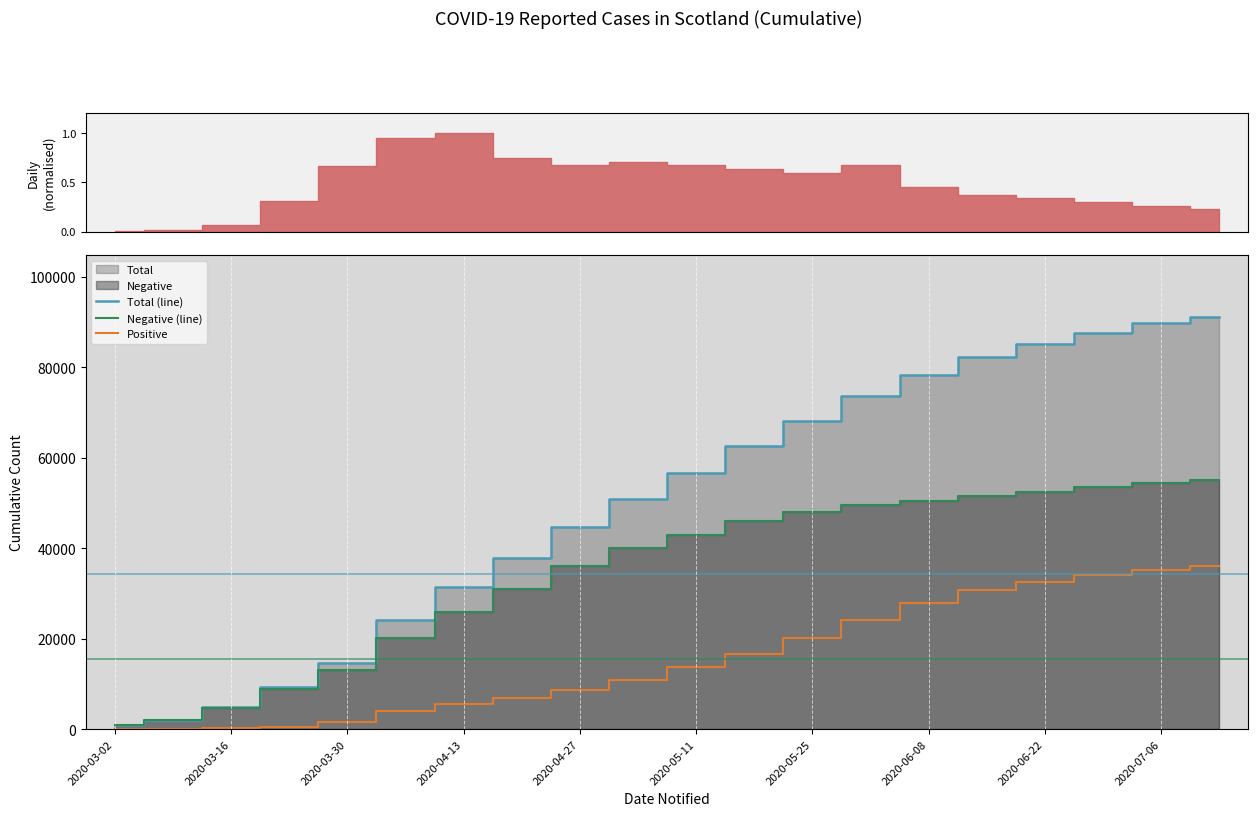

The value of Negative (line) at 2020-05-11 is 43000. True or false?

True